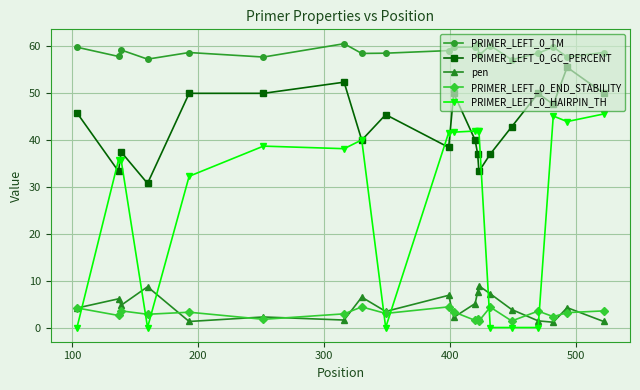

True or false: PRIMER_LEFT_0_TM and pen intersect in this chart.

False